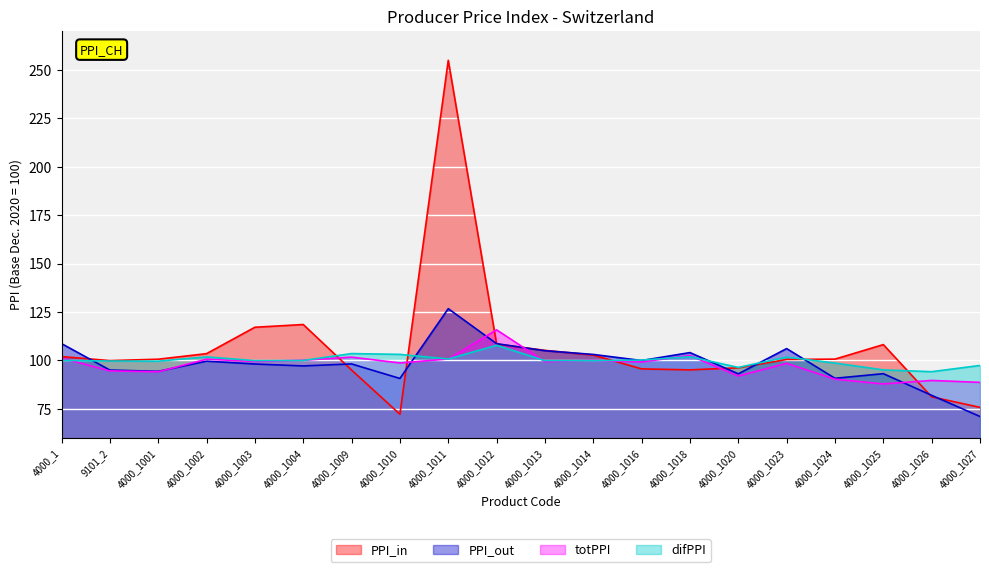

What is the difference between the maximum and minimum values in the PPI_Total series?

182.6